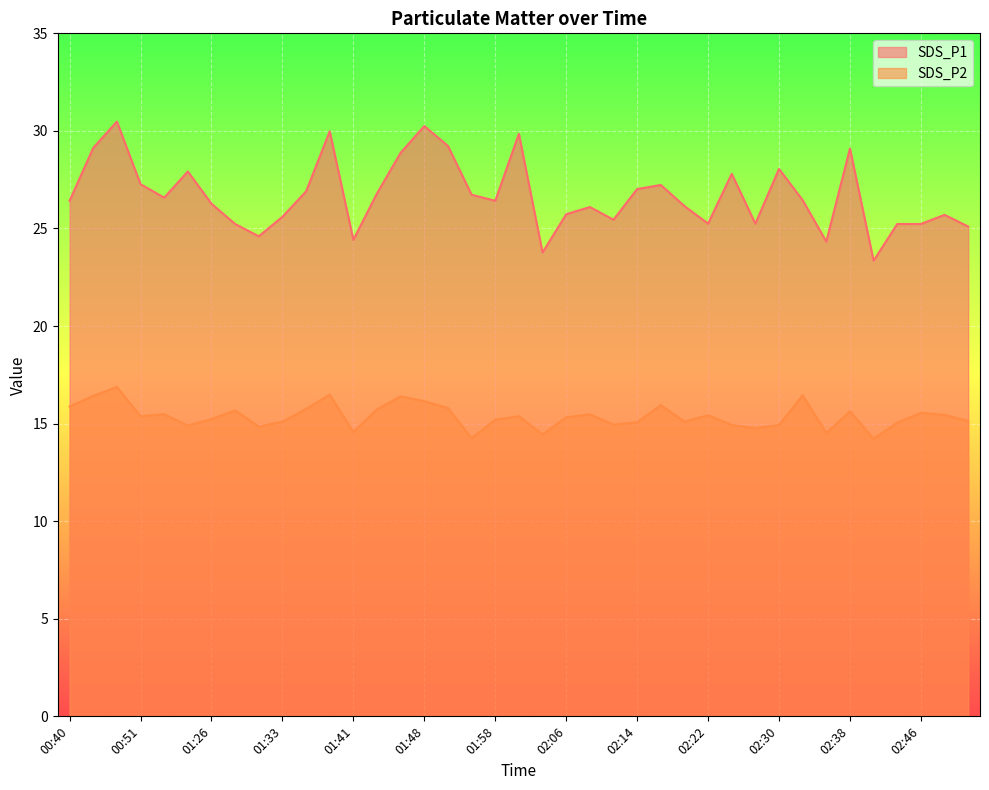

Rank the series by their average value, from lowest to highest.

SDS_P2, SDS_P1